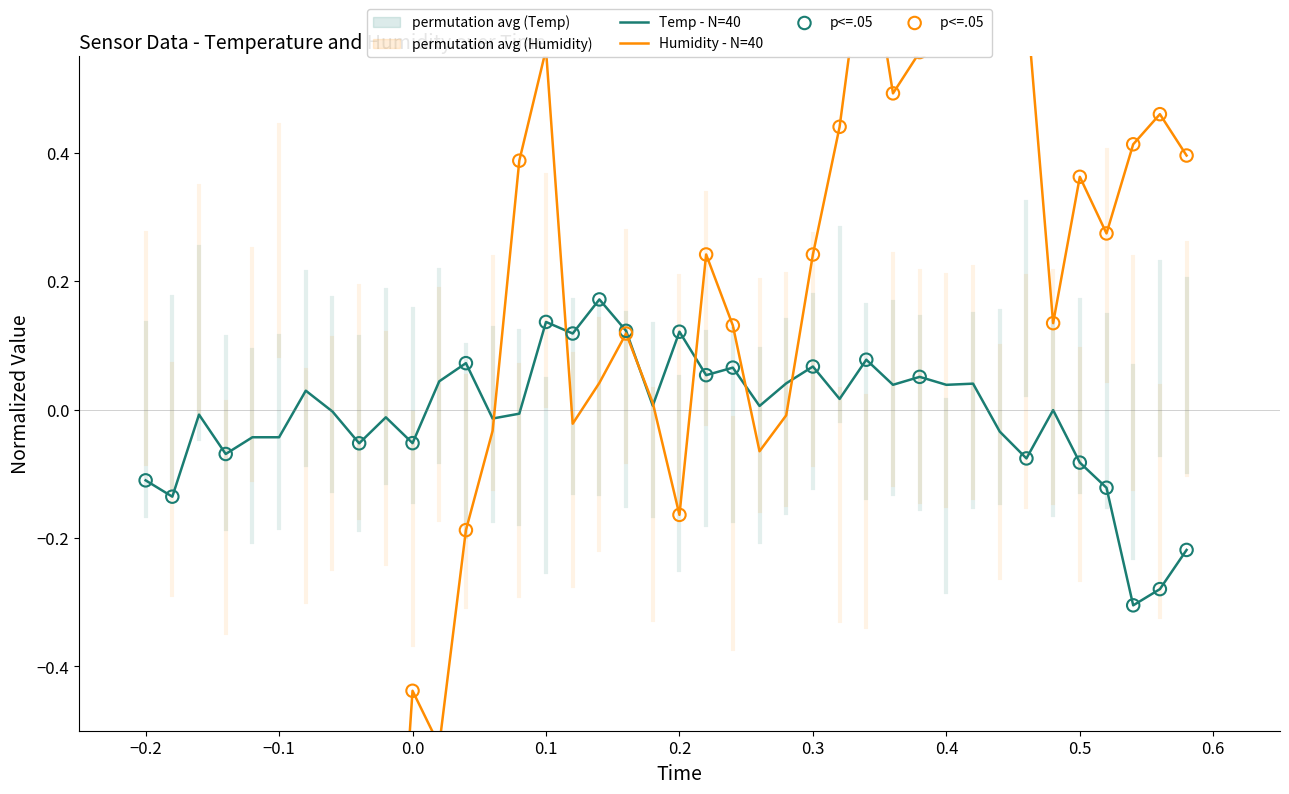

Which series reaches the maximum Y coordinate?

Humidity - N=40